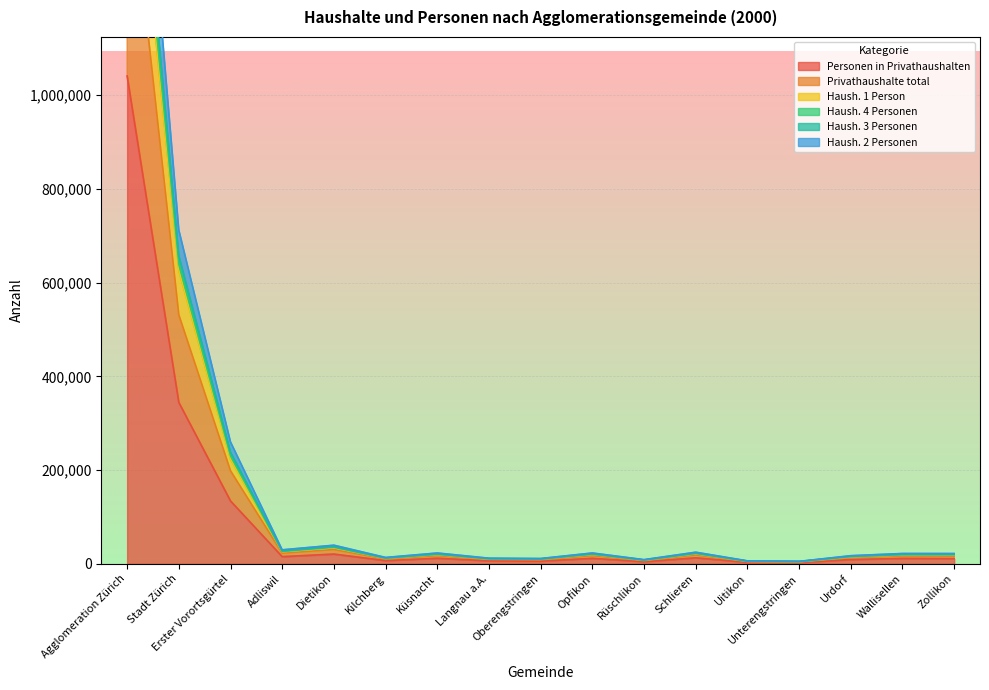

Which label corresponds to the smallest value in the chart?

Unterengstringen